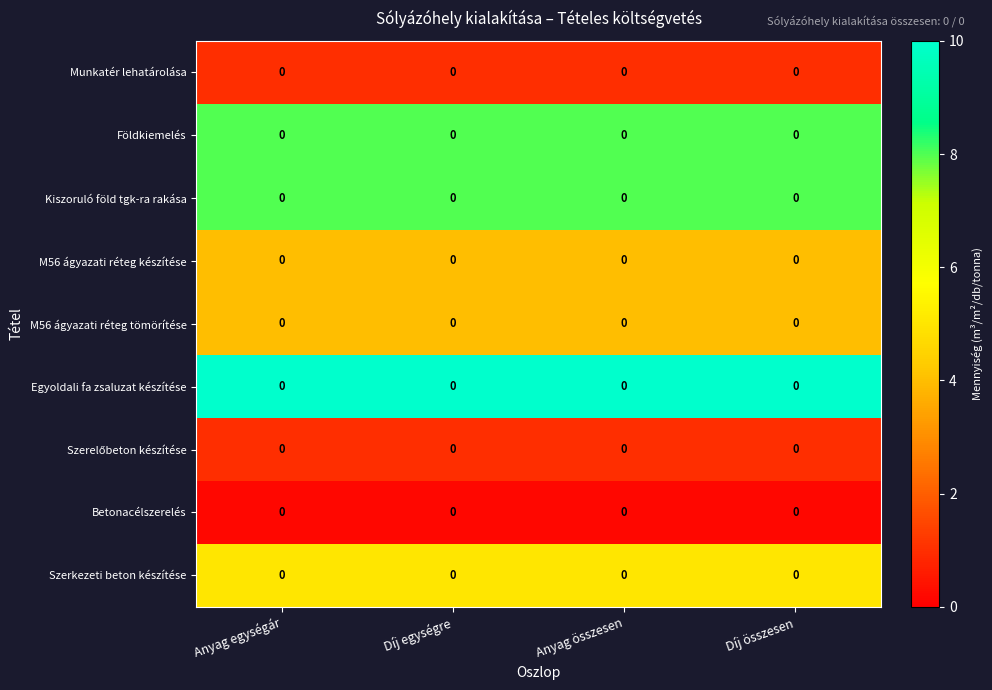

Between Díj egységre and Anyag egységár, which is larger?

Díj egységre